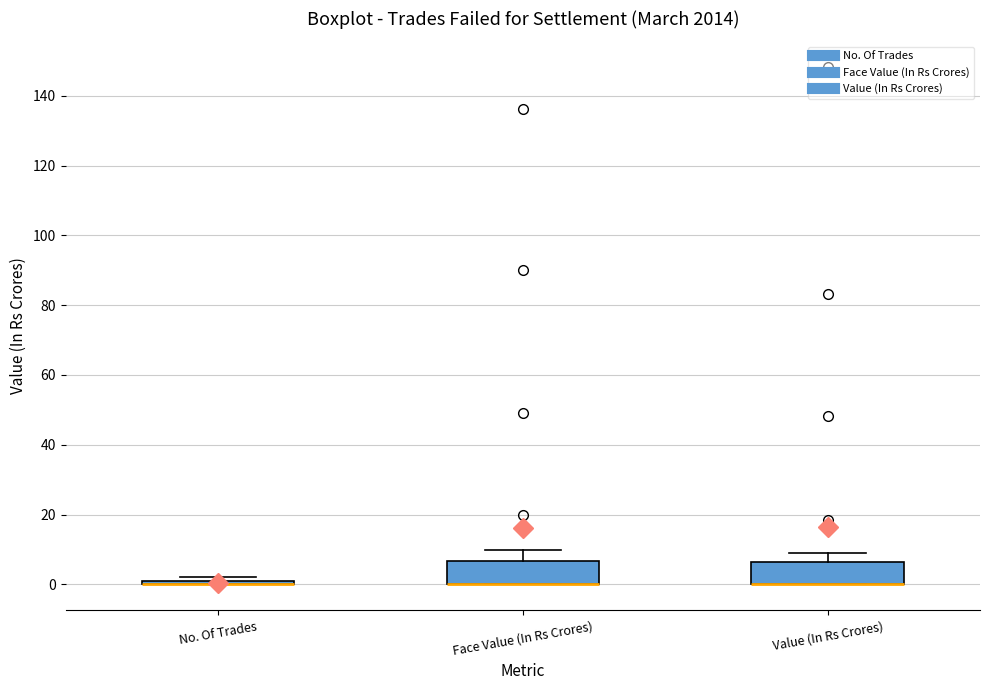

Where is the upper edge of the box for Value (In Rs Crores) on the y-axis? The values are not printed on the chart, so give them approximately, as read against the axis.

6